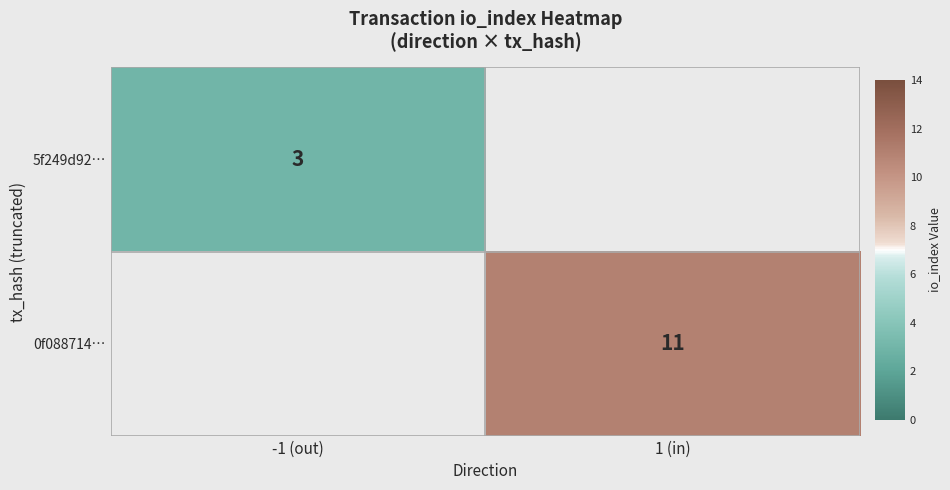

Is it true that 0f088714… equals 18 at 1 (in)?

False